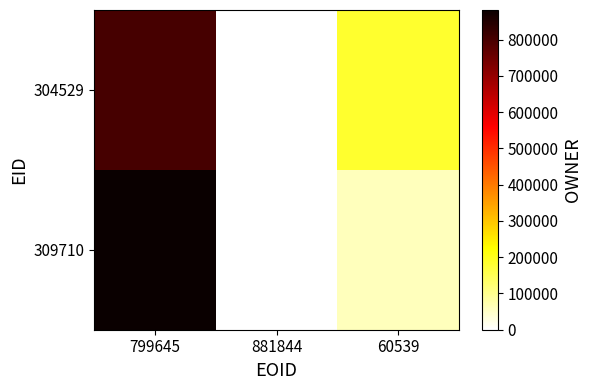

Reading left to right, extract all data points from this chart.

304529: 799645=799645	881844=0	60539=185312
309710: 799645=881844	881844=0	60539=60539